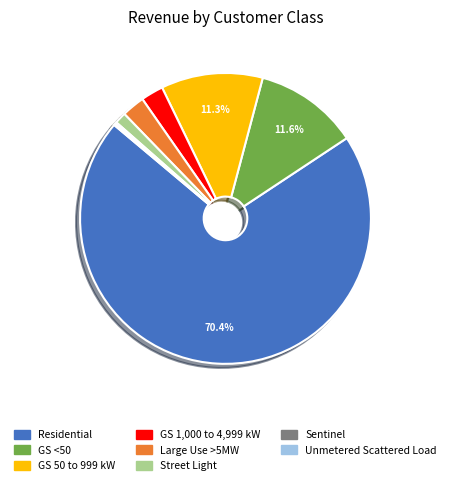

Which slice is the largest?

Residential